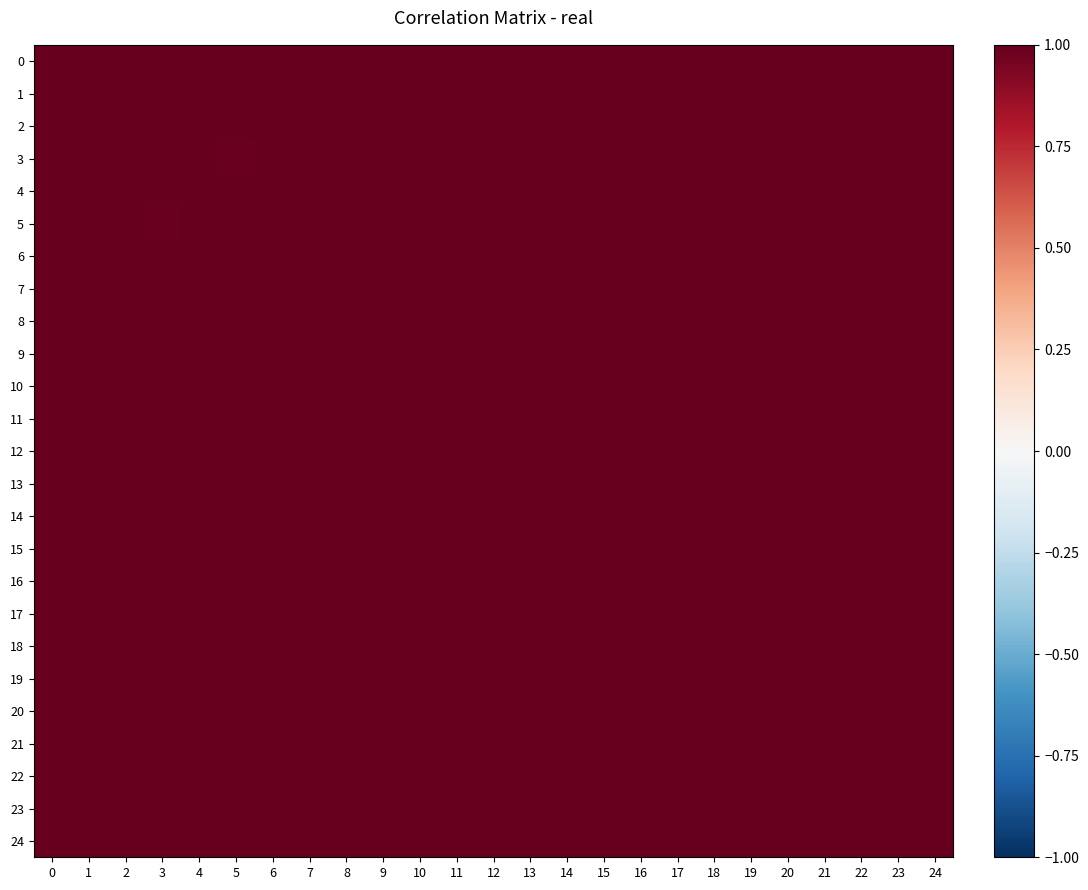

At 2, list the series in order from smallest to largest.

5, 4, 6, 3, 10, 1, 21, 9, 22, 7, 19, 11, 18, 13, 23, 15, 0, 8, 24, 16, 17, 20, 14, 12, 2